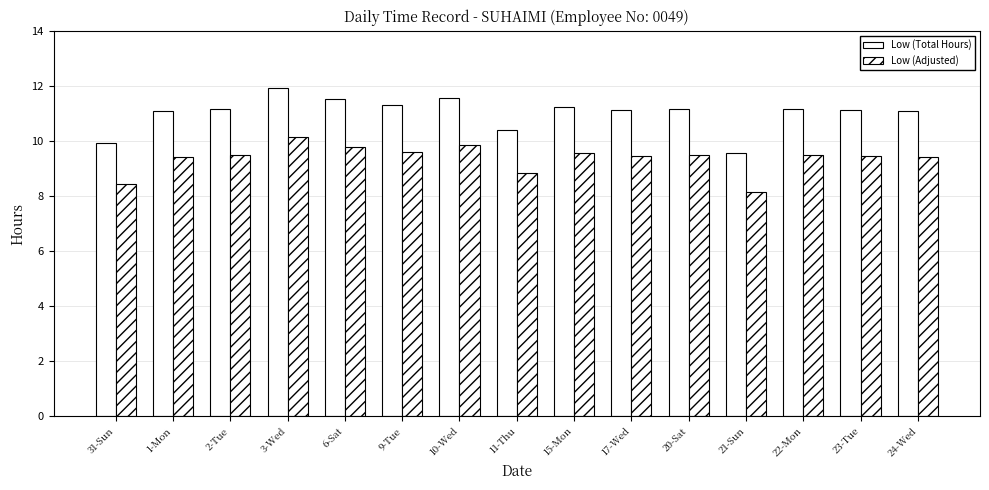

Count the number of categories in the chart.

15